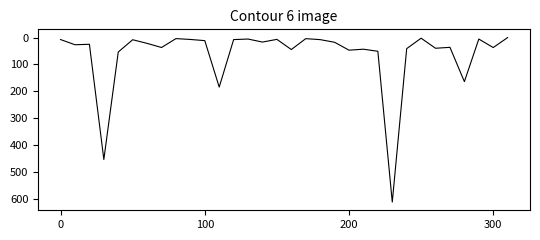

What is the greatest value displayed?

612.6